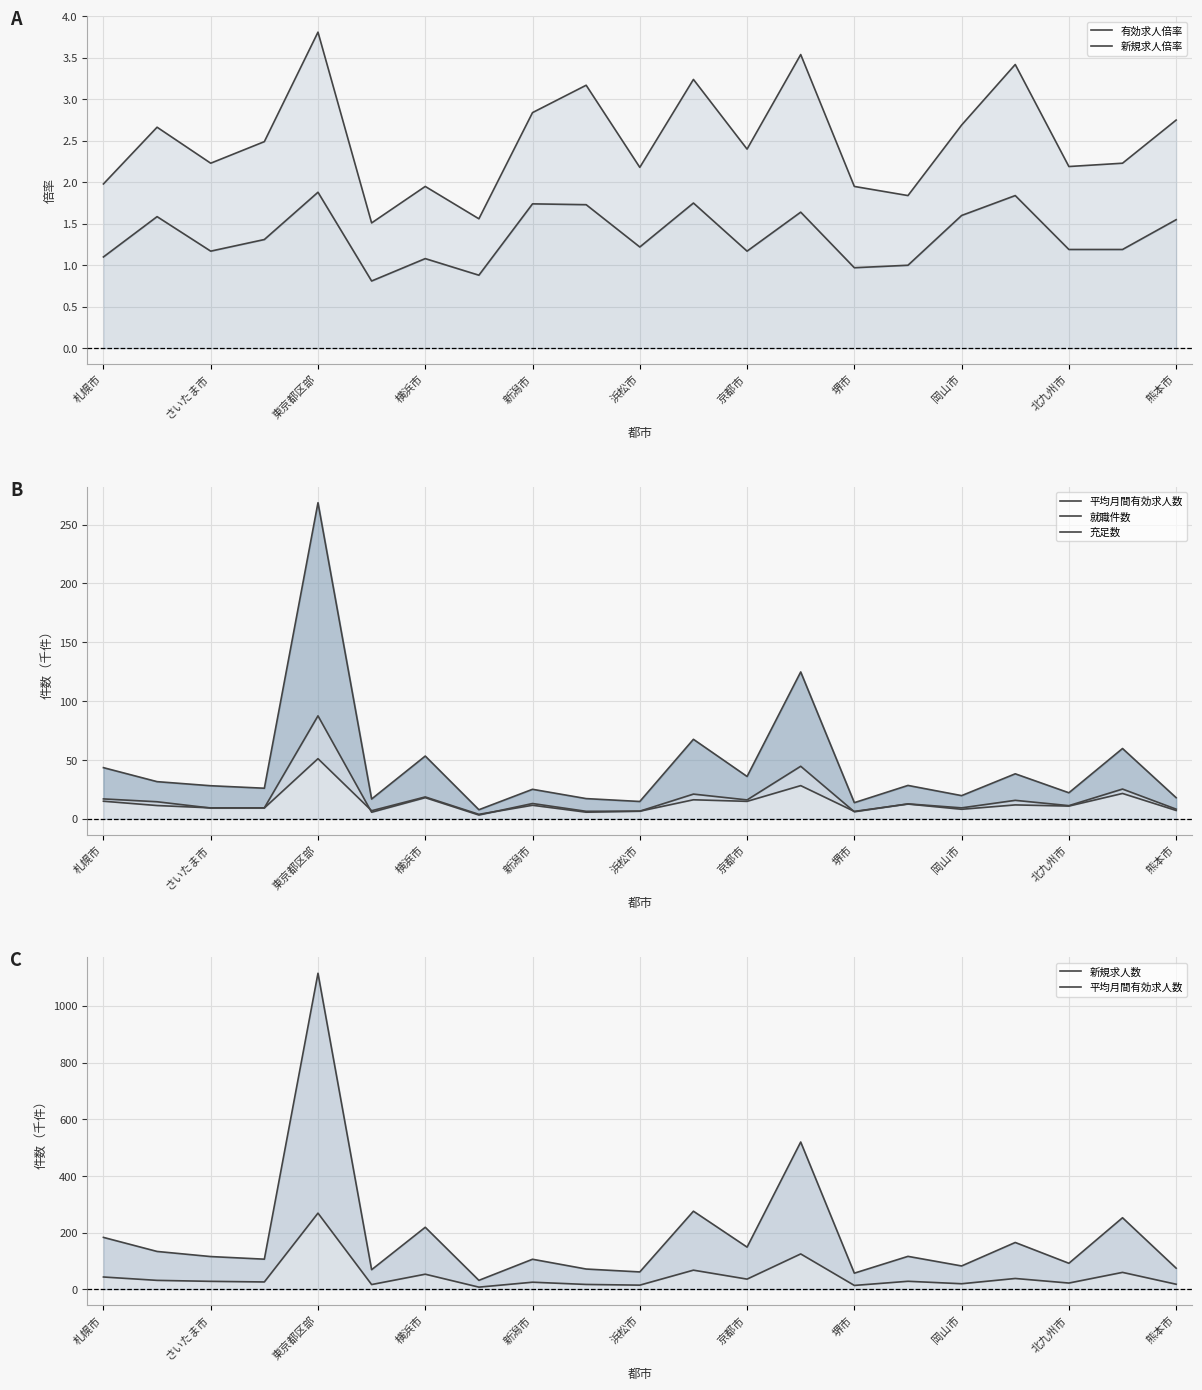

In 有効求人倍率, how many points are higher than both neighbors (excluding endpoints)?

7